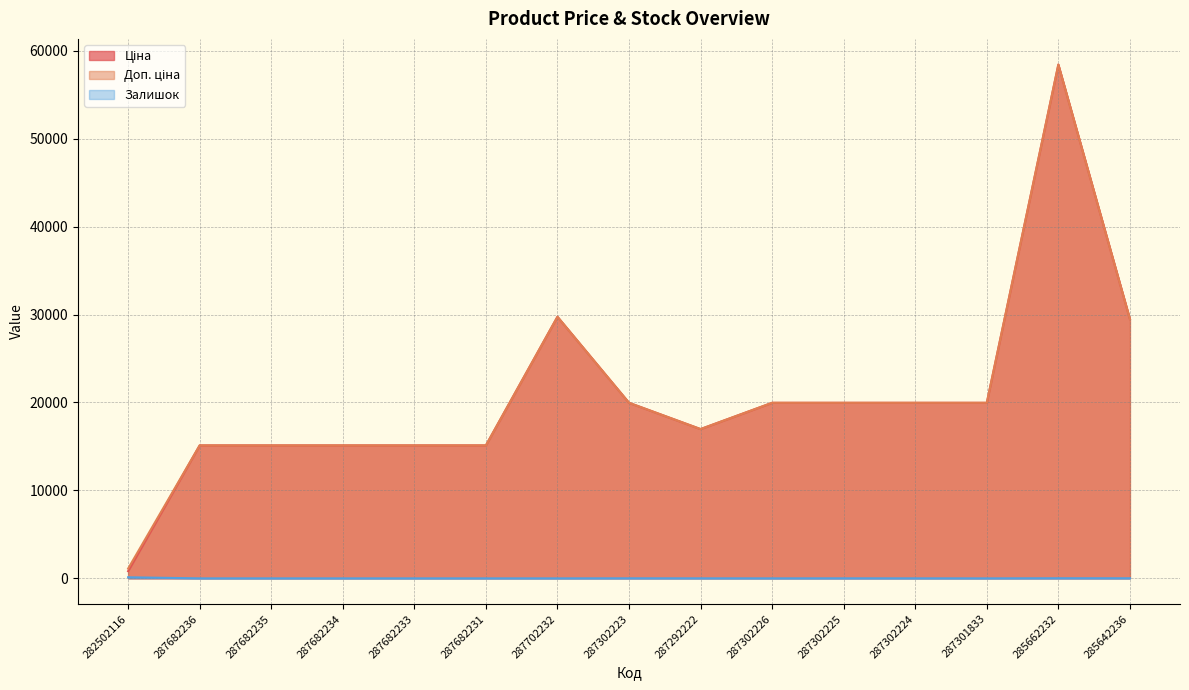

True or false: Ціна and Доп. ціна cross at least once.

False